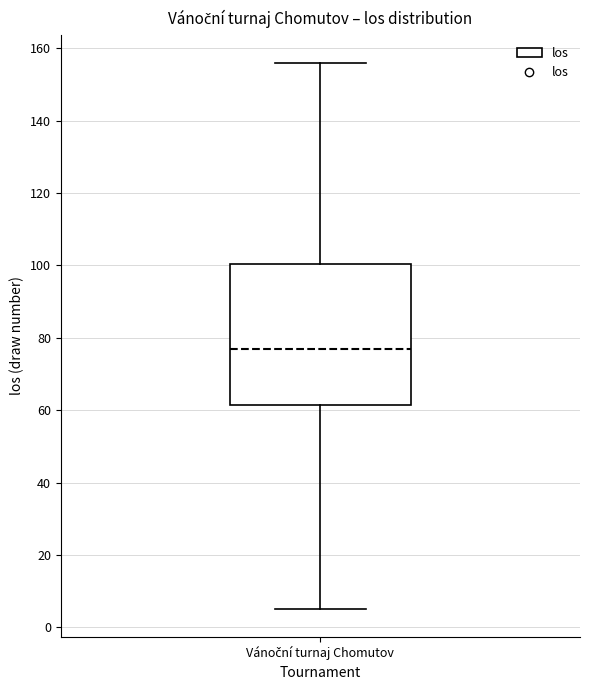

Read this box plot against the y-axis: the position of the median line, the range covered by the box, and the ends of both whiskers. The values are not printed on the chart, so give them approximately, as read against the axis.

median 78, box 62 to 100, whiskers 6 to 156